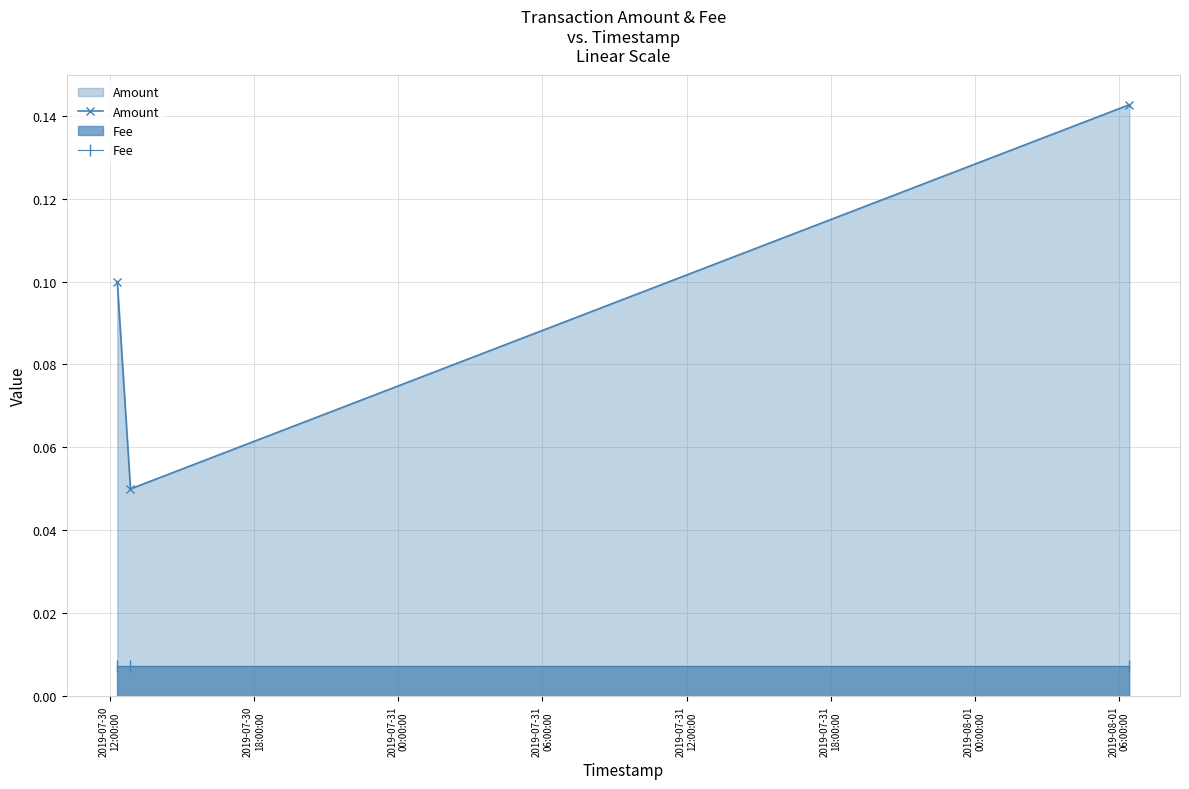

Which series has the largest total across all categories?

Amount